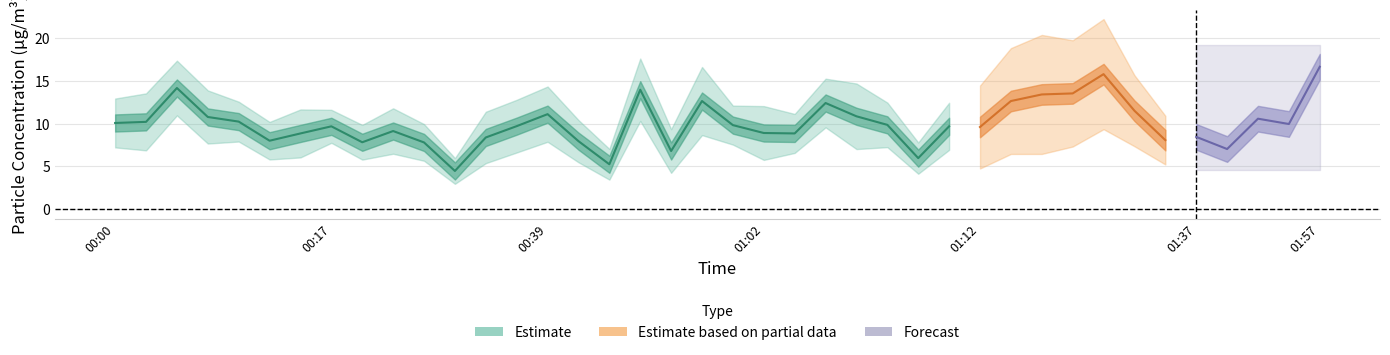

What is the spread (max minus min) of values at 4?

5.6